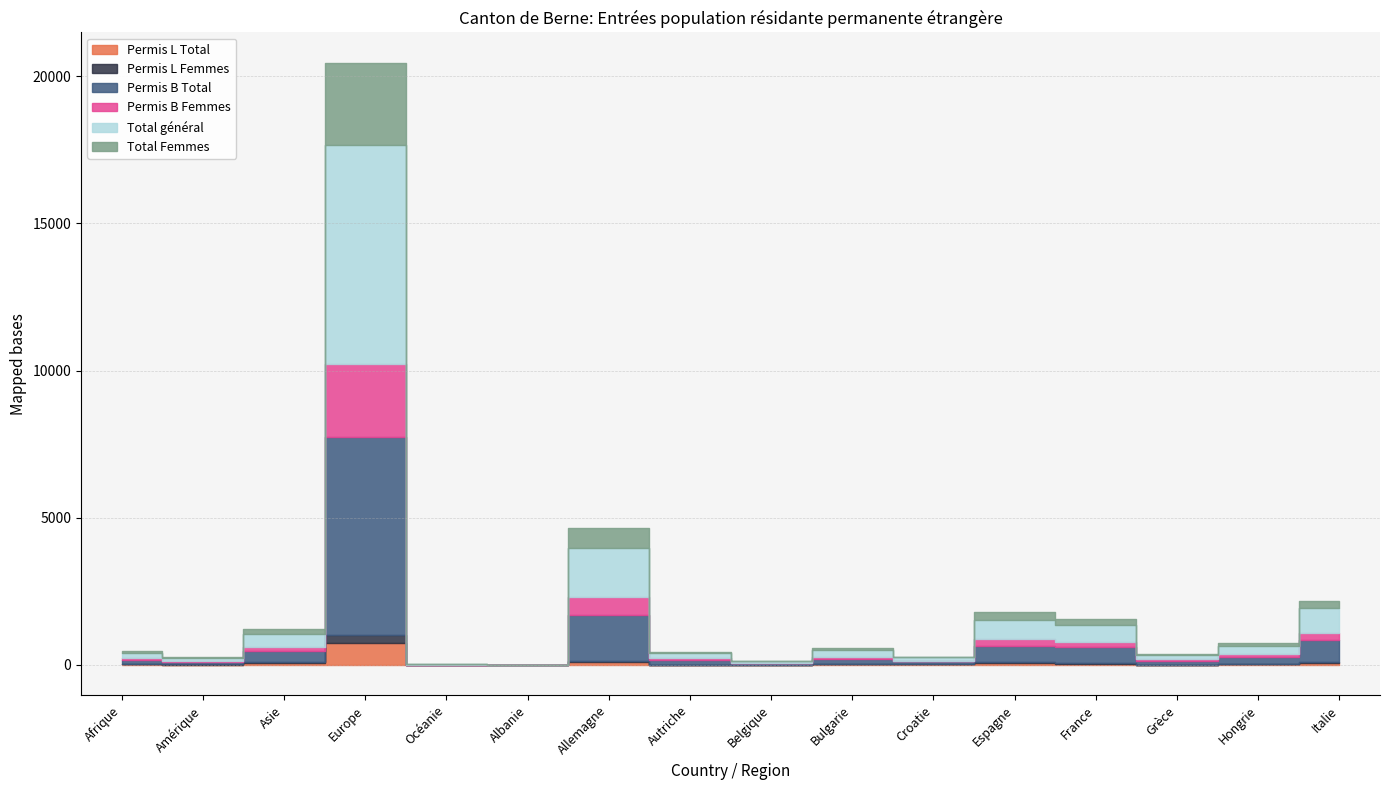

The Permis B Femmes series shows 97 at Hongrie. True or false?

True